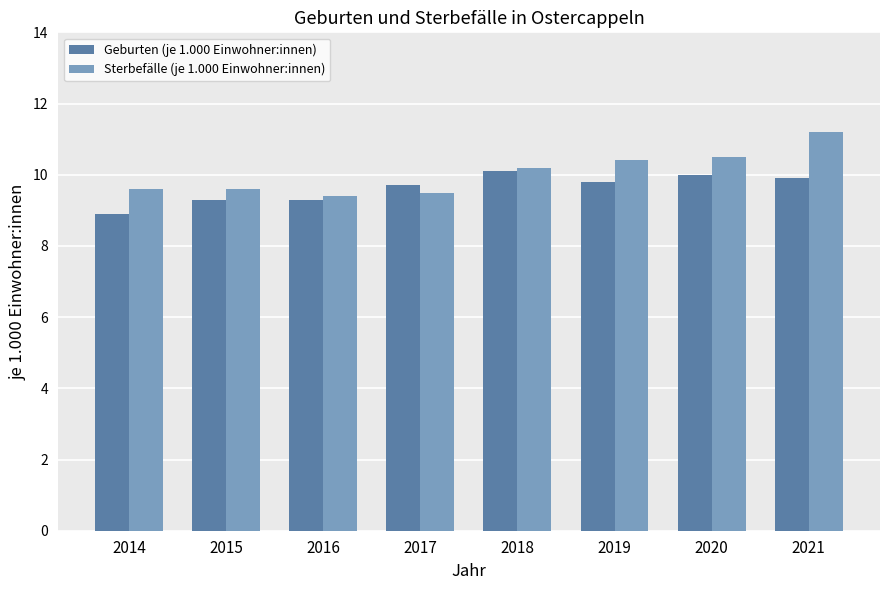

How many bars are there in total?

16